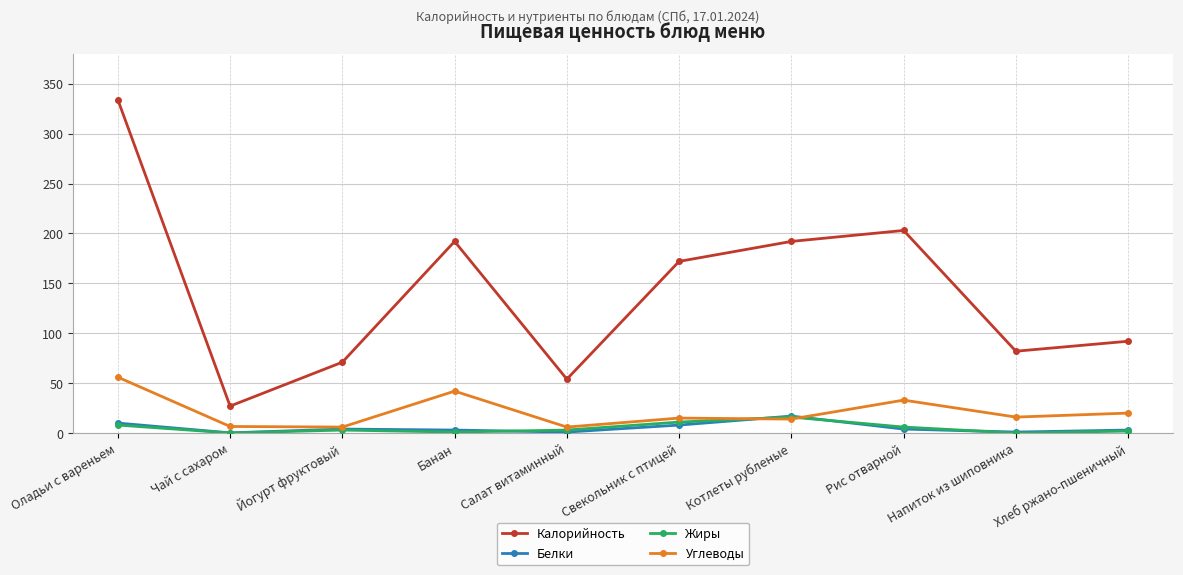

The value of Углеводы at Салат витаминный is 6.0. True or false?

True